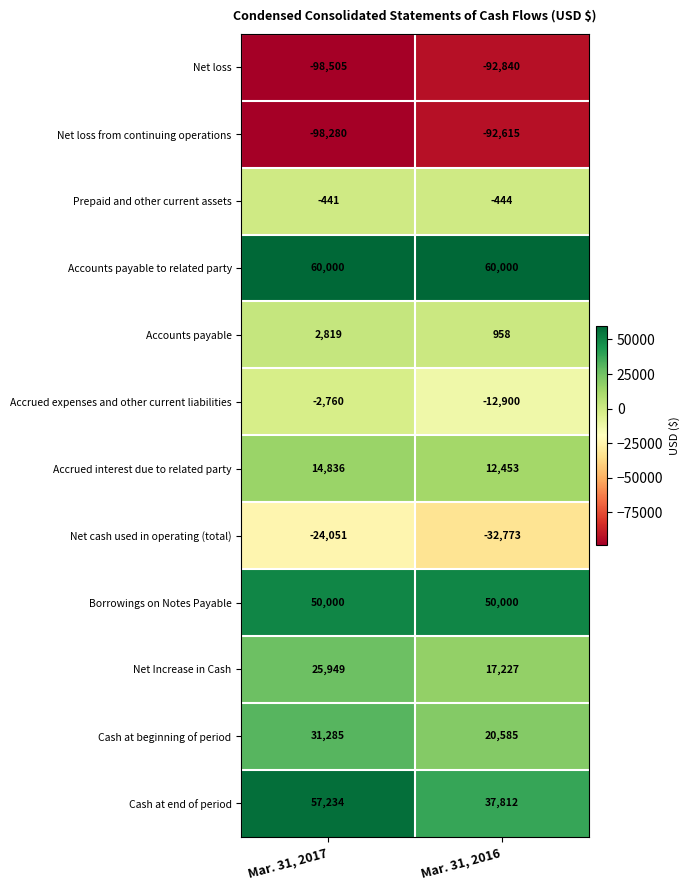

The value of Prepaid and other current assets at Mar. 31, 2017 is -641. True or false?

False